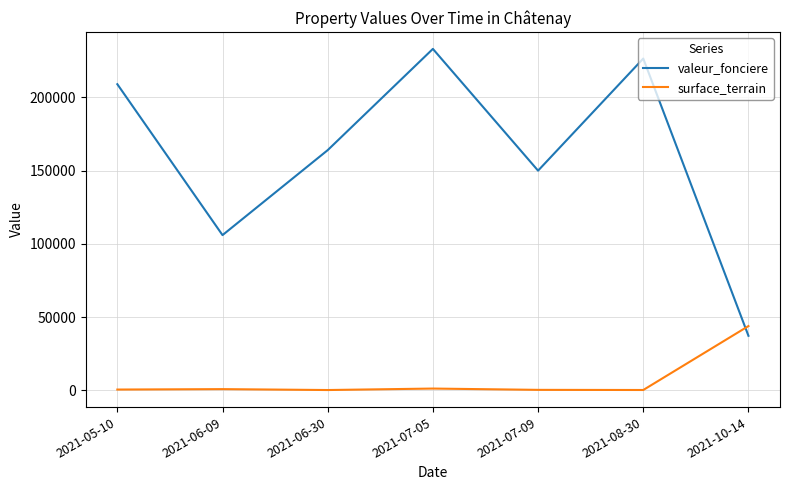

After their last crossing, which series has the higher values: surface_terrain or valeur_fonciere?

surface_terrain